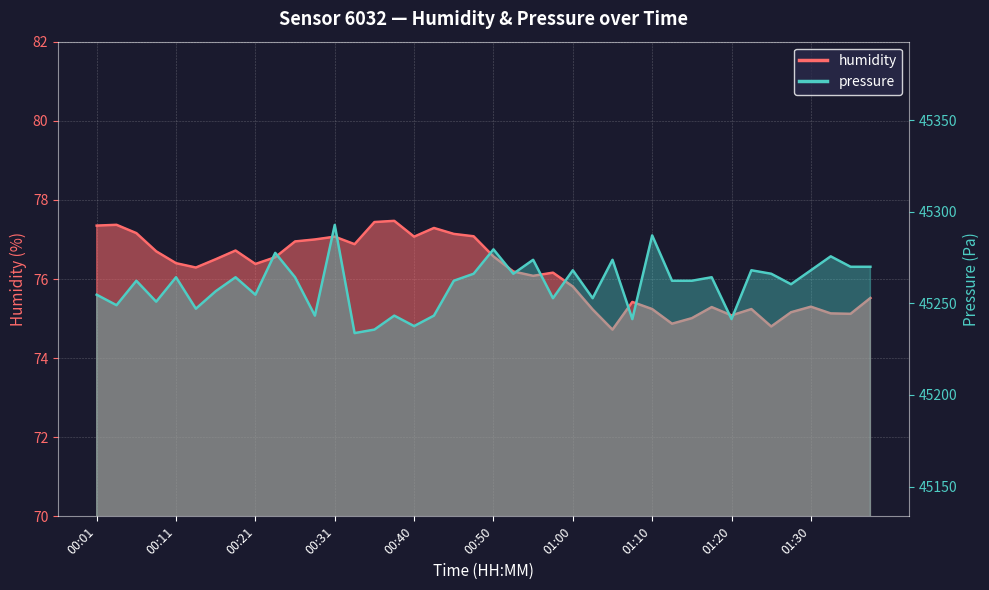

List the series in order of their overall mean, lowest first.

humidity, pressure